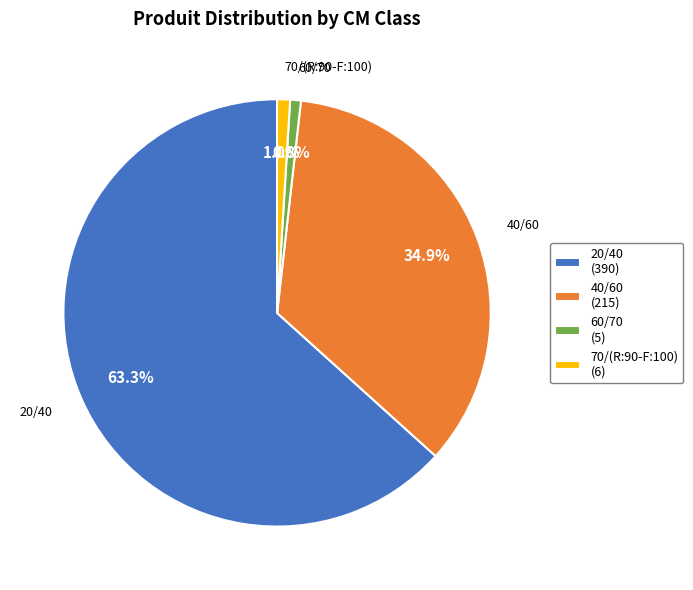

Which has a higher value, 40/60 or 20/40?

20/40